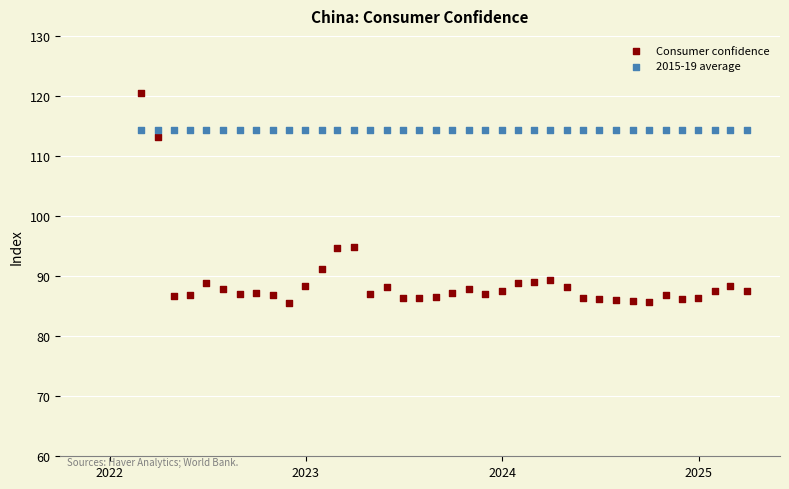

Which series reaches the maximum Y coordinate?

Consumer confidence